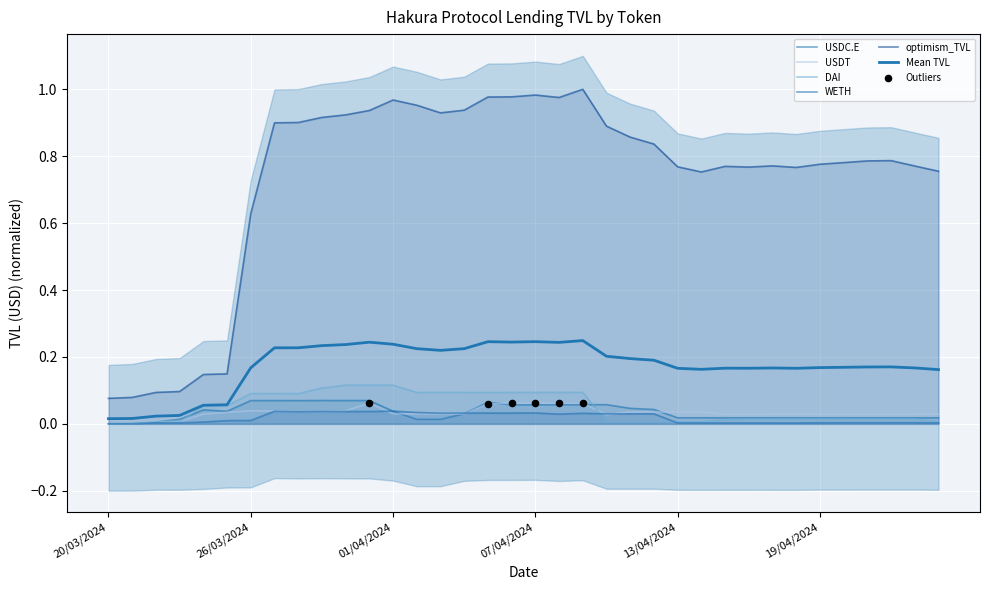

At which category is the sum across all series the highest?

09/04/2024